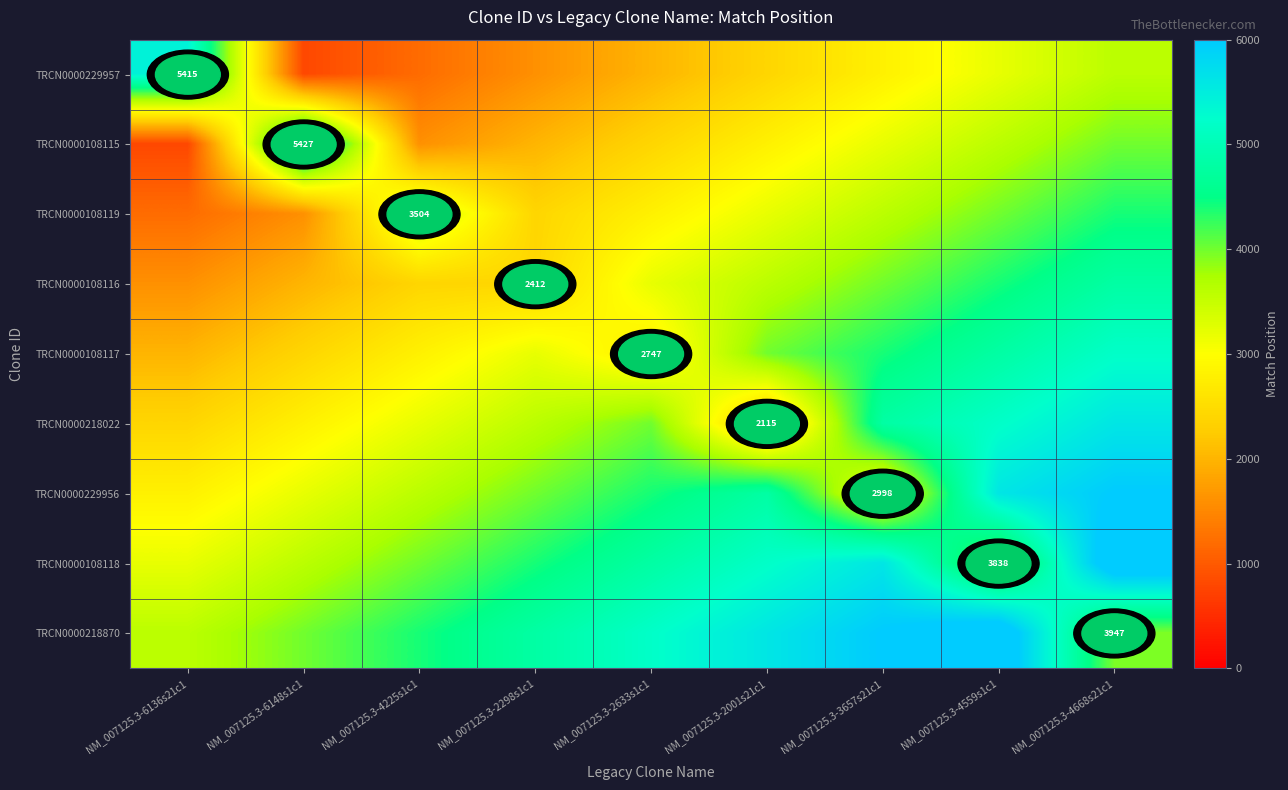

Is it true that TRCN0000229957 equals 5415 at NM_007125.3-6136s21c1?

True